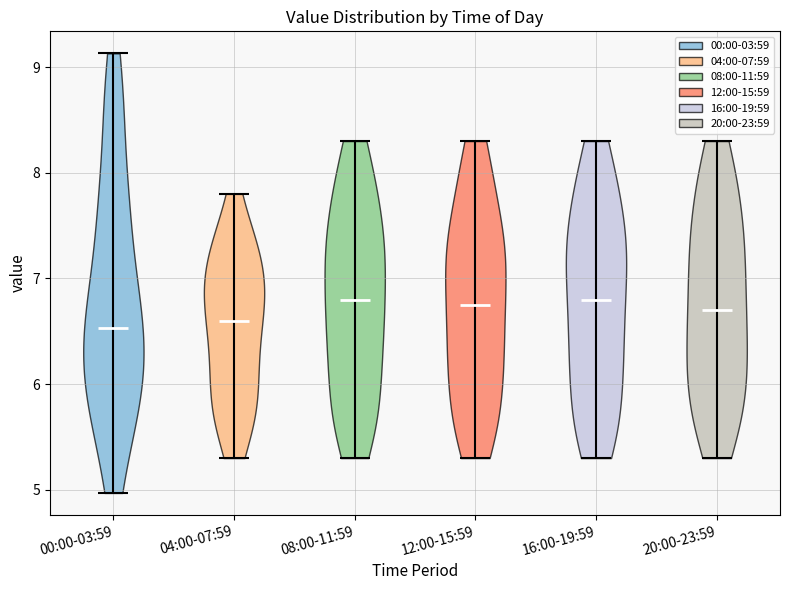

Reading left to right, read every violin against the y-axis: where its median line is, and the lowest and highest points it reaches. The values are not printed on the chart, so give them approximately, as read against the axis.

00:00-03:59: median line 6.5, lowest point 5.0, highest point 9.1
04:00-07:59: median line 6.6, lowest point 5.3, highest point 7.8
08:00-11:59: median line 6.8, lowest point 5.3, highest point 8.3
12:00-15:59: median line 6.8, lowest point 5.3, highest point 8.3
16:00-19:59: median line 6.8, lowest point 5.3, highest point 8.3
20:00-23:59: median line 6.7, lowest point 5.3, highest point 8.3